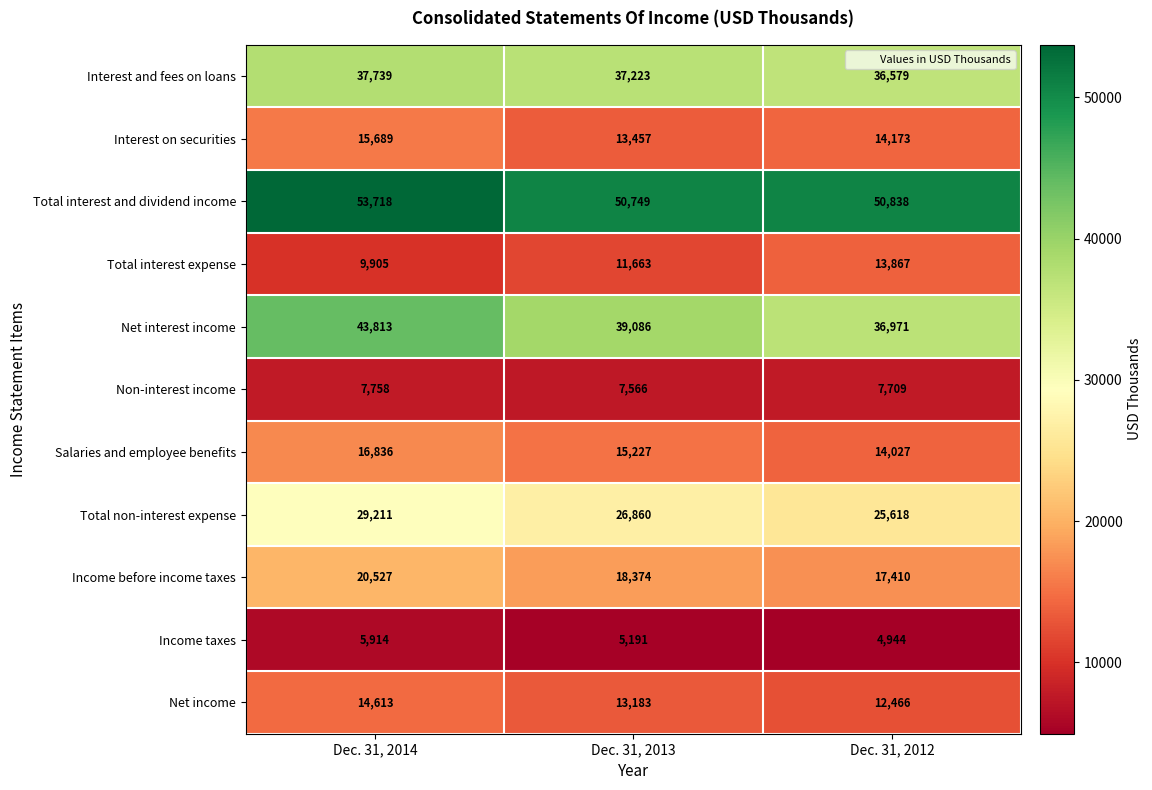

What is the sum of the Total non-interest expense values at Dec. 31, 2014 and Dec. 31, 2012?

54829